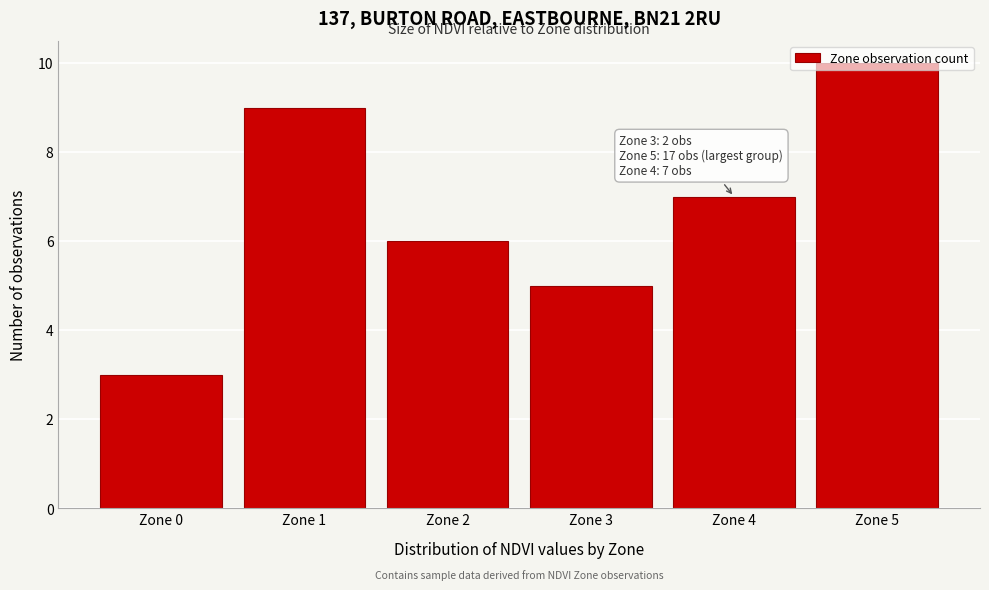

What is the approximate value at Zone 2?

6